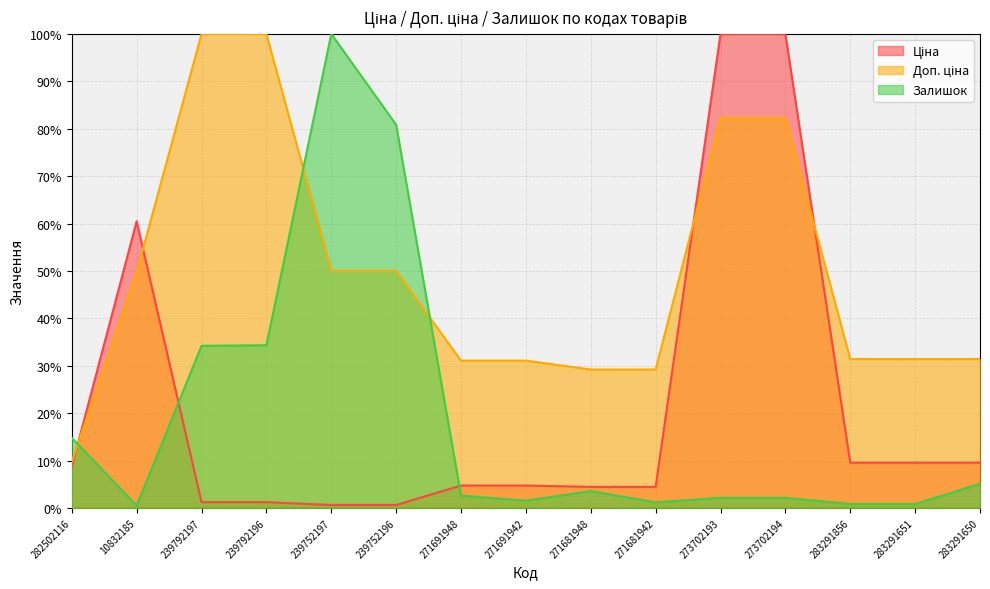

Reading left to right, extract all data points from this chart.

Ціна: 8.7	60.5	1.2	1.2	0.6	0.6	4.7	4.7	4.4	4.4	100.0	100.0	9.5	9.5	9.5
Доп. ціна: 9.7	49.7	100.0	100.0	50.0	50.0	31.1	31.1	29.2	29.2	82.2	82.2	31.4	31.4	31.4
Залишок: 14.8	0.5	34.2	34.3	100.0	80.8	2.6	1.5	3.6	1.2	2.1	2.1	0.8	0.8	5.1